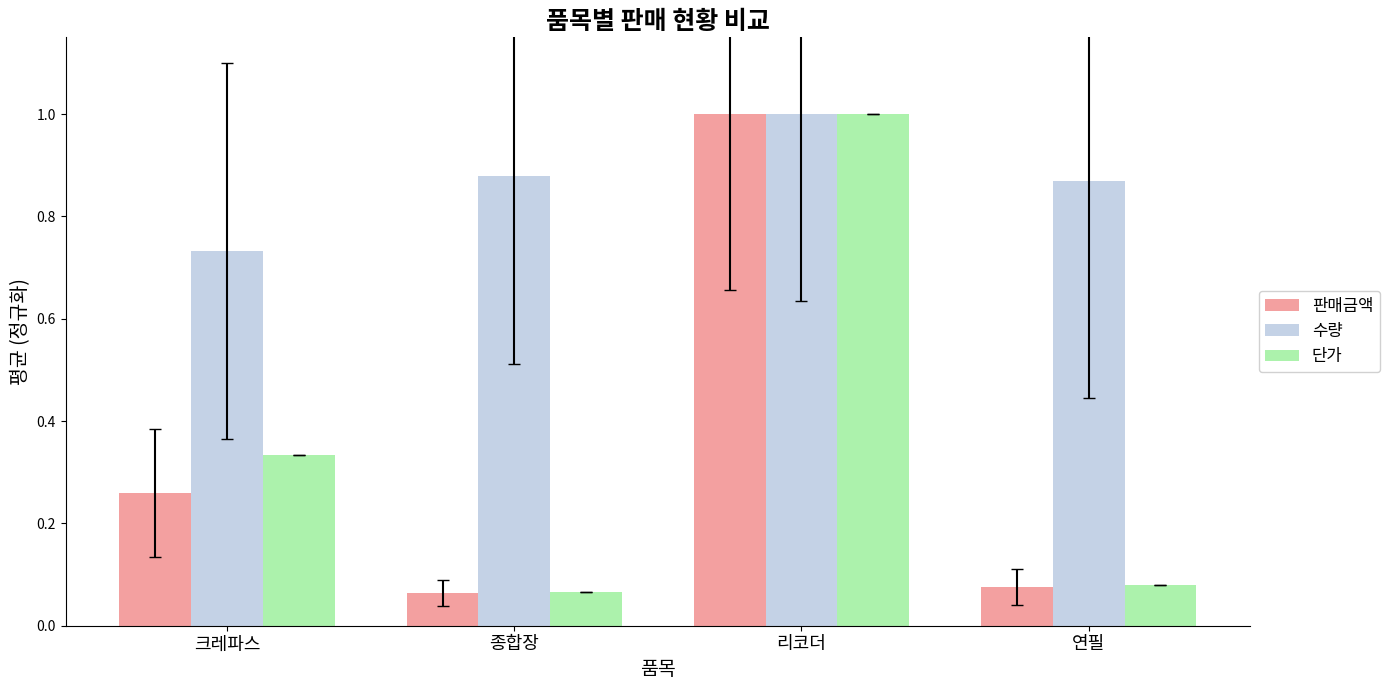

Count the 수량 values in the range 0 to 1.

4